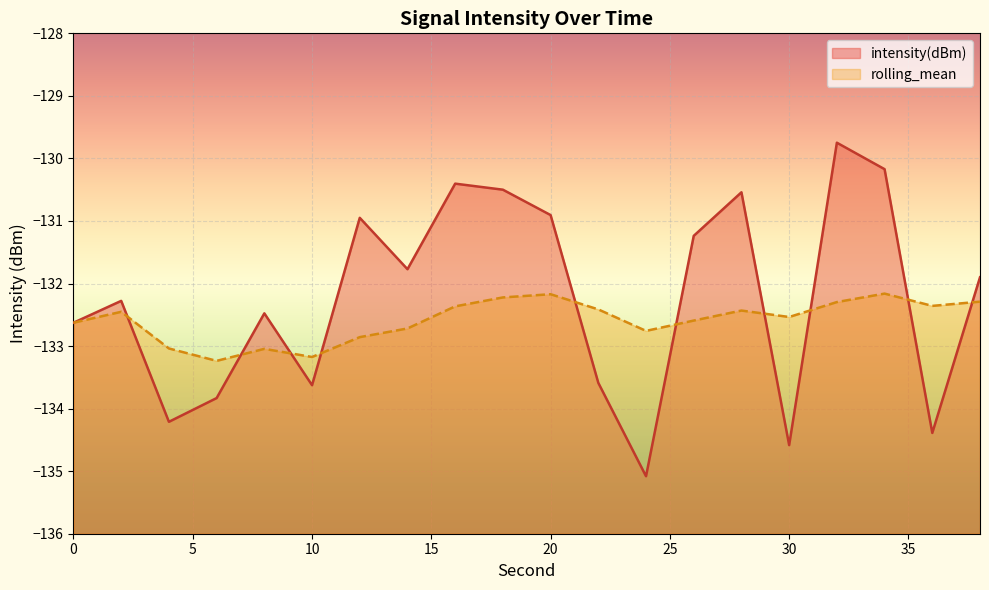

Where is the first local maximum for intensity(dBm)?

2